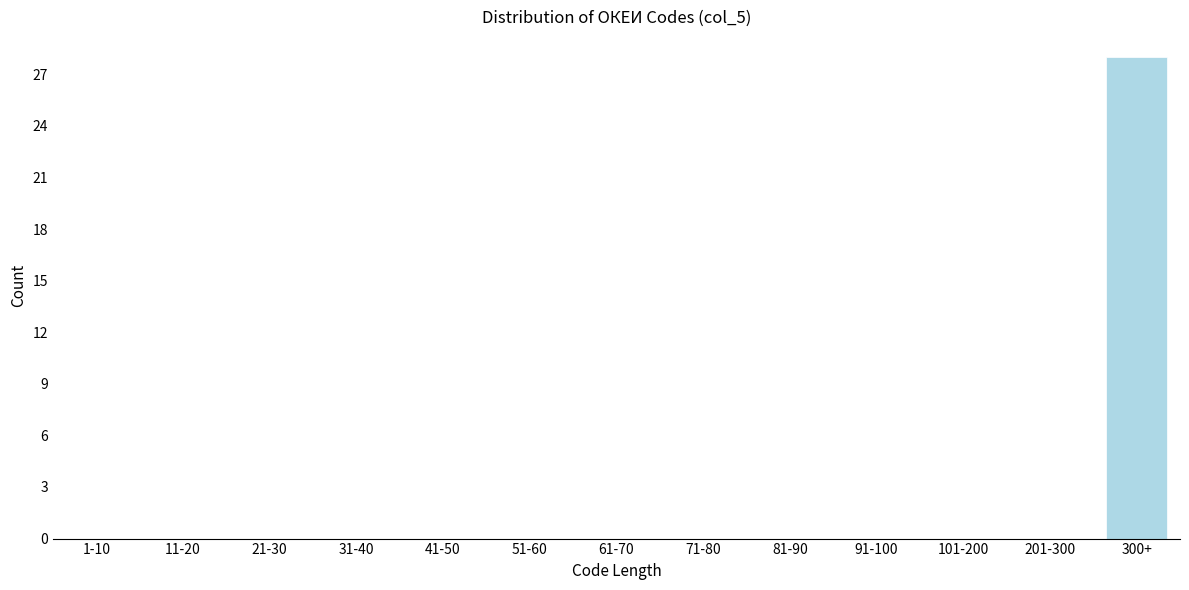

Reading left to right, extract all data points from this chart.

1-10=0	11-20=0	21-30=0	31-40=0	41-50=0	51-60=0	61-70=0	71-80=0	81-90=0	91-100=0	101-200=0	201-300=0	300+=28